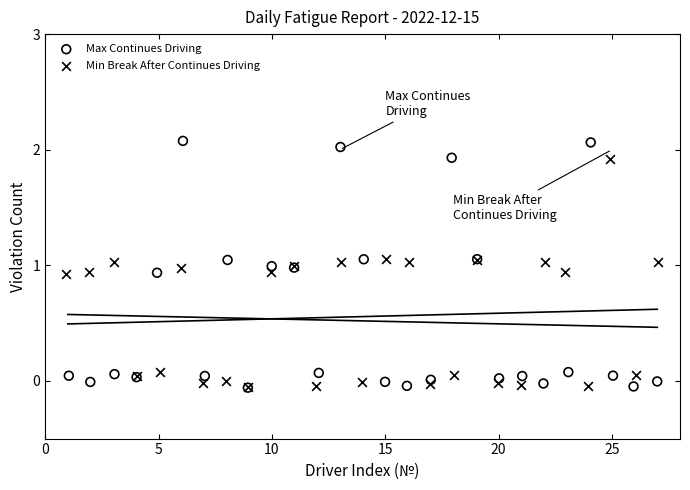

Which series has the largest Y range (max minus min)?

Max Continues Driving